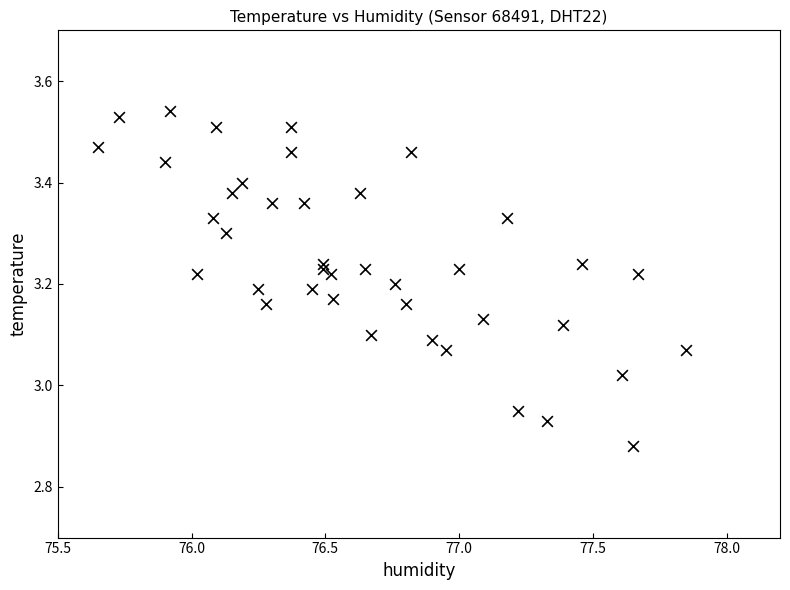

What is the range of X values (max minus min)?

2.2